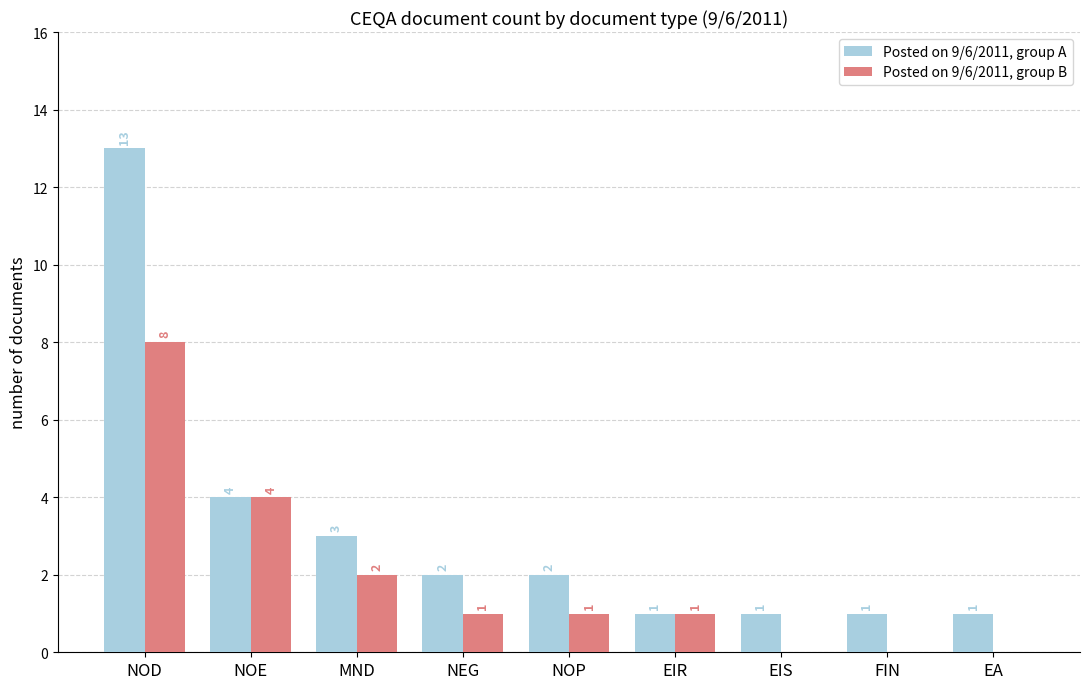

Which series has the largest total across all categories?

Posted on 9/6/2011, group A